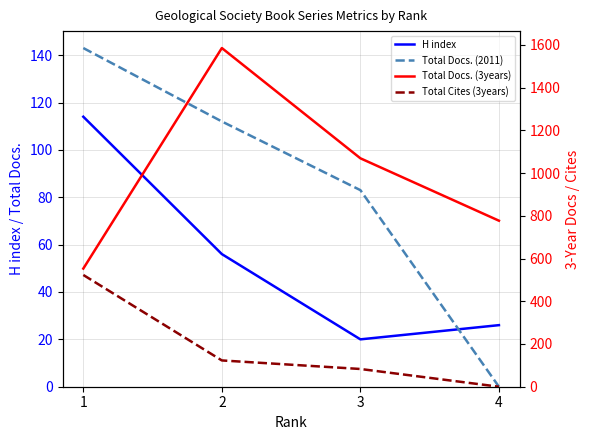

Reading left to right, transcribe all the data shown in this chart.

H index: 114	56	20	26
Total Docs. (2011): 143	112	83	0
Total Docs. (3years): 553	1585	1069	777
Total Cites (3years): 523	123	83	0